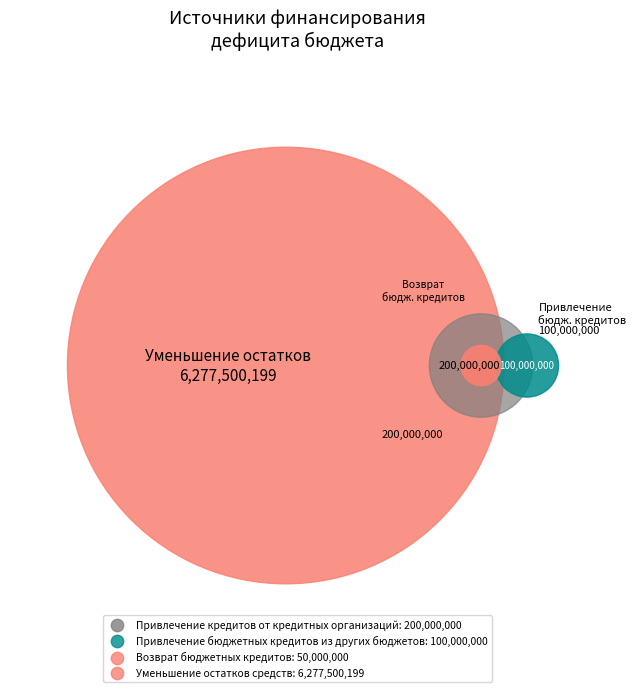

To the nearest percent, what is the combined percentage of Возврат бюджетных кредитов and Привлечение кредитов от кредитных организаций?

4%